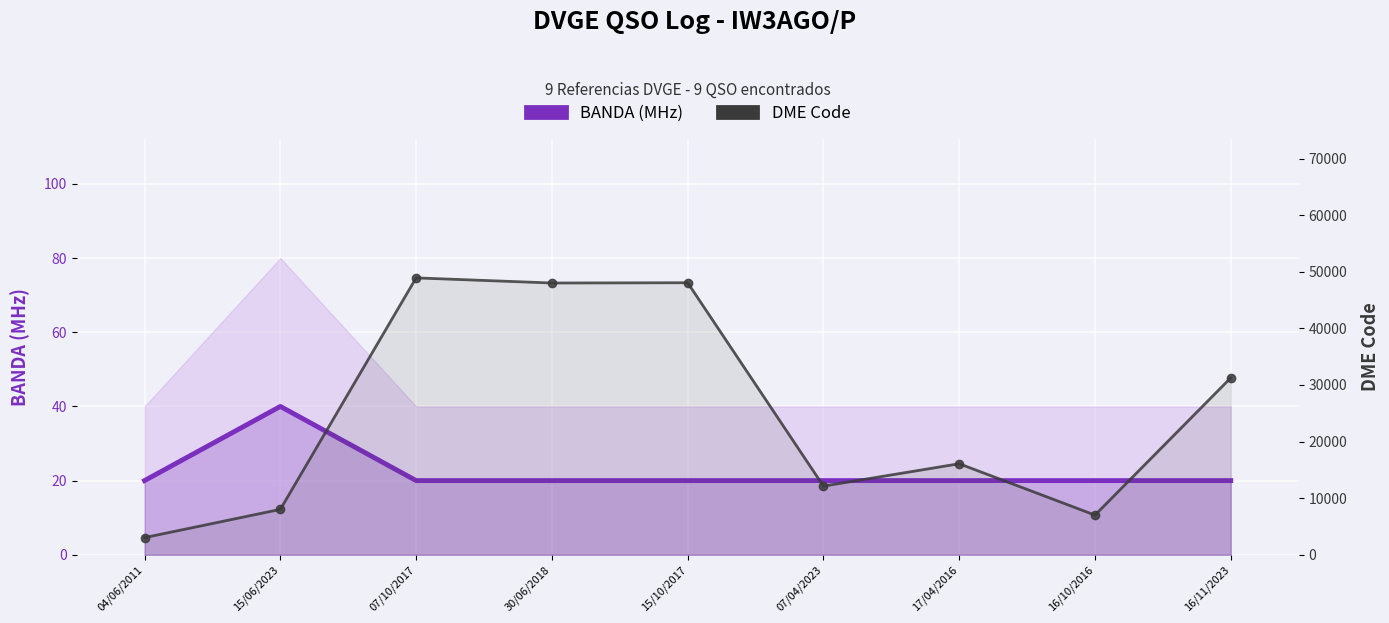

What is the lowest value of the DME Code series?

3028